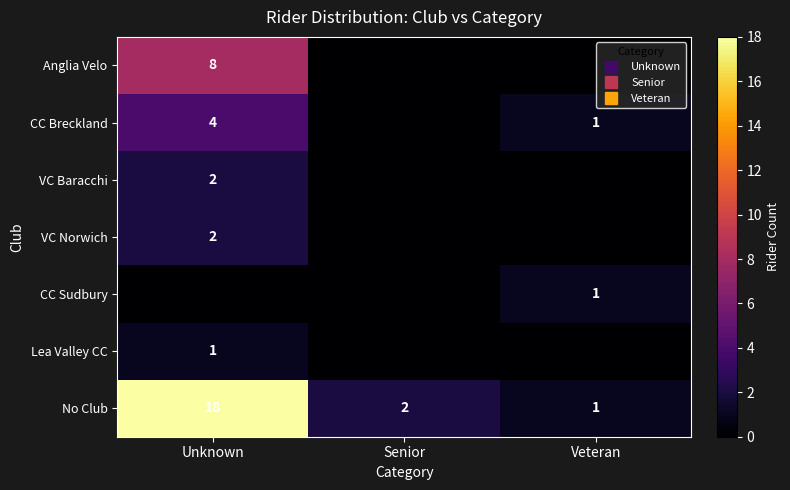

Which series has the largest total across all categories?

No Club